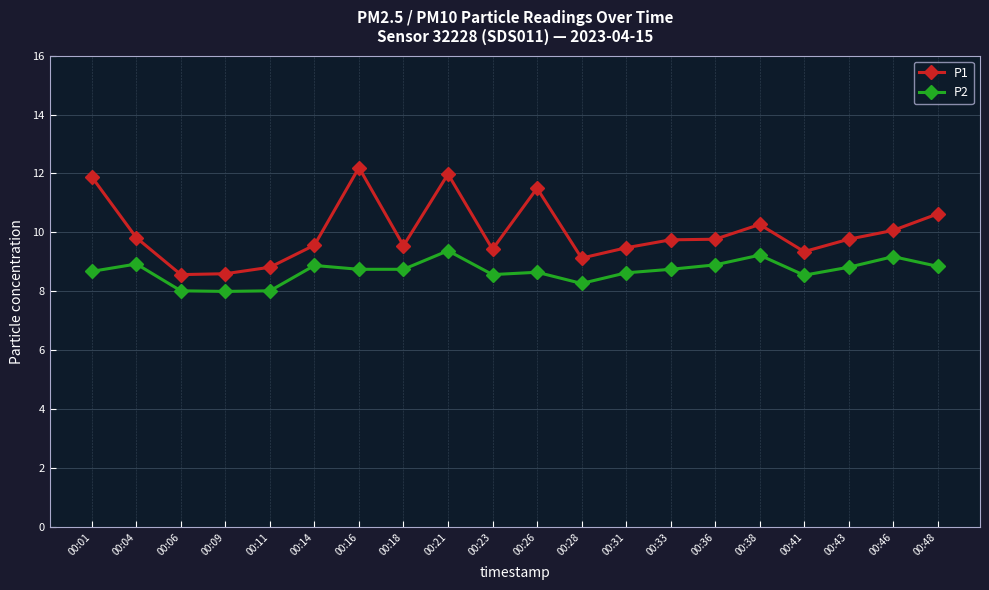

Which series has the largest total across all categories?

P1